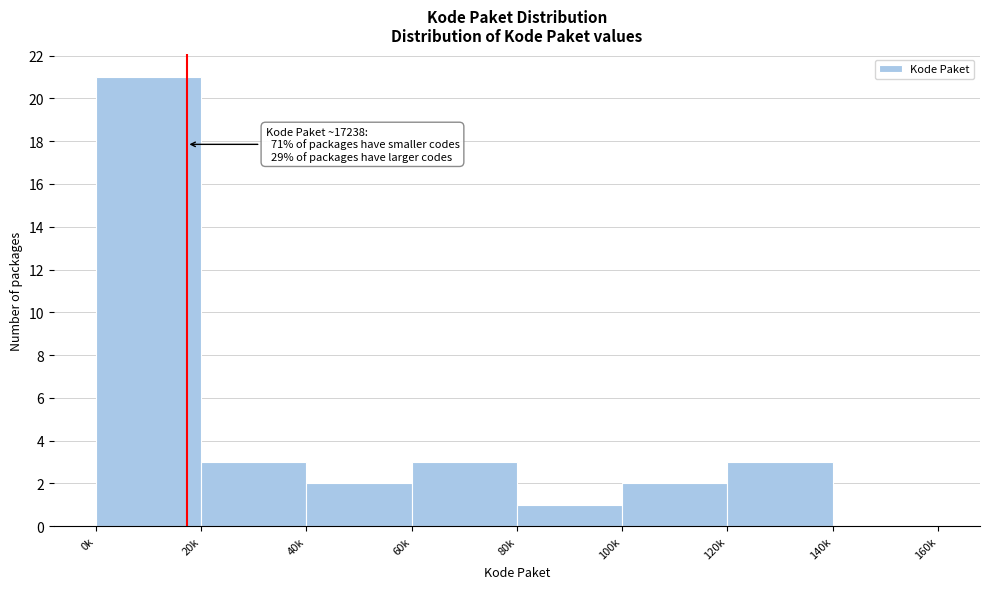

Reading right to left, list all the values displayed in this chart.

140k=0	120k=3	100k=2	80k=1	60k=3	40k=2	20k=3	0k=21